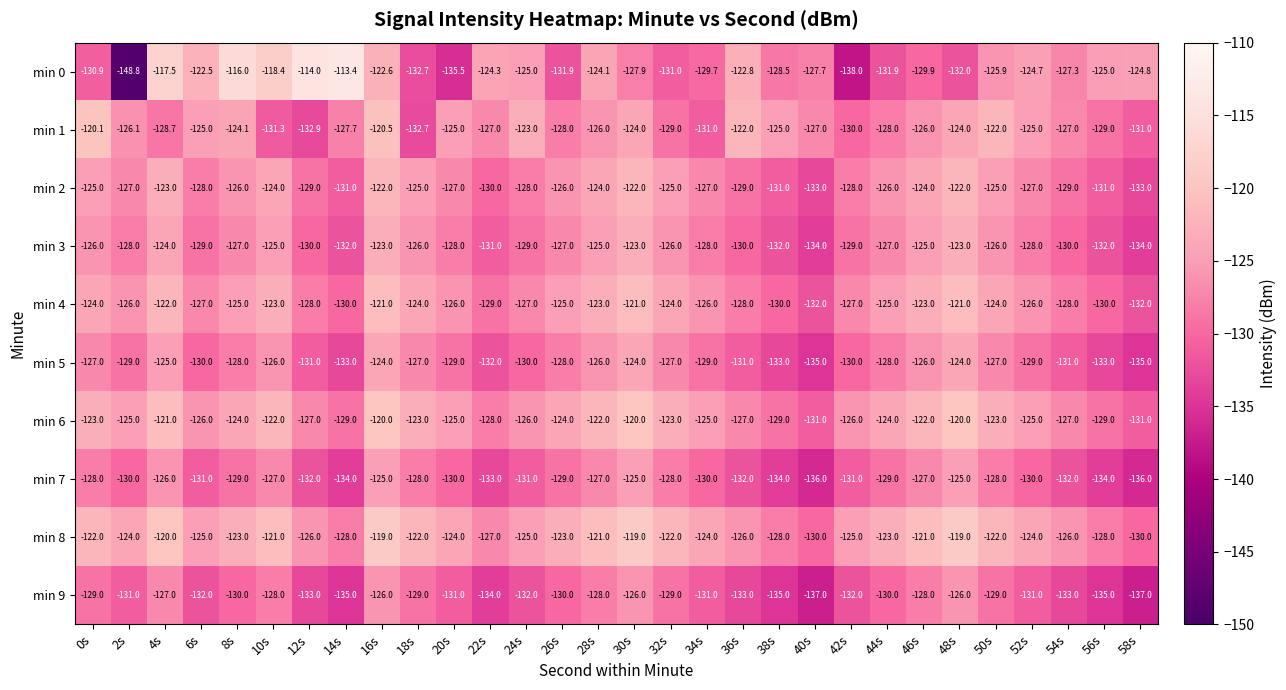

Which series has the largest total across all categories?

min 8